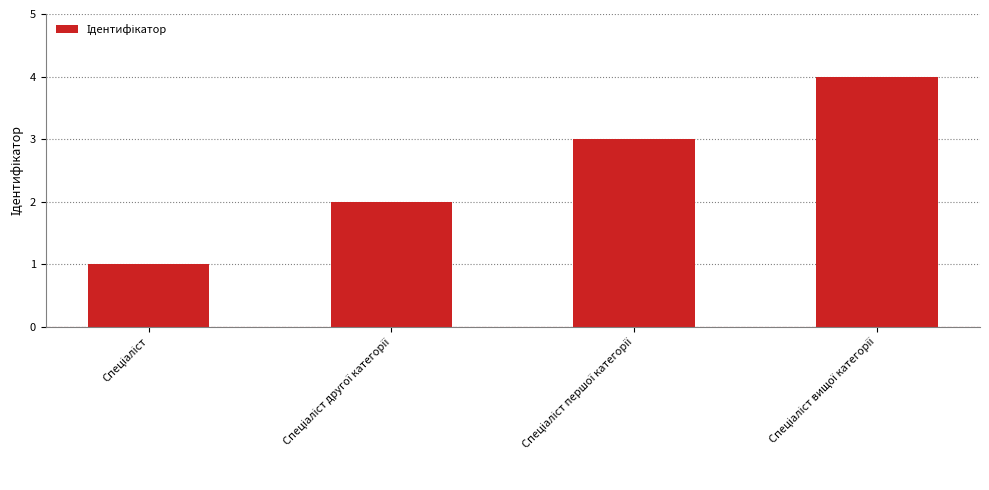

What is the difference between the maximum and minimum values?

3